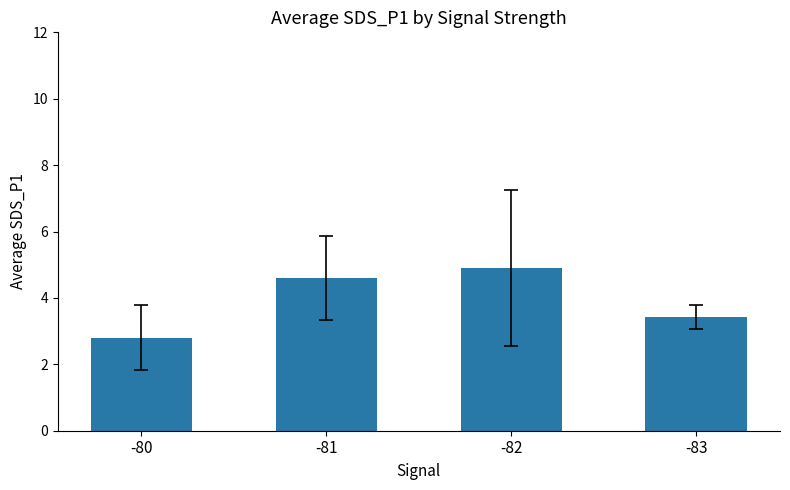

What is the difference between the maximum and minimum values?

2.1